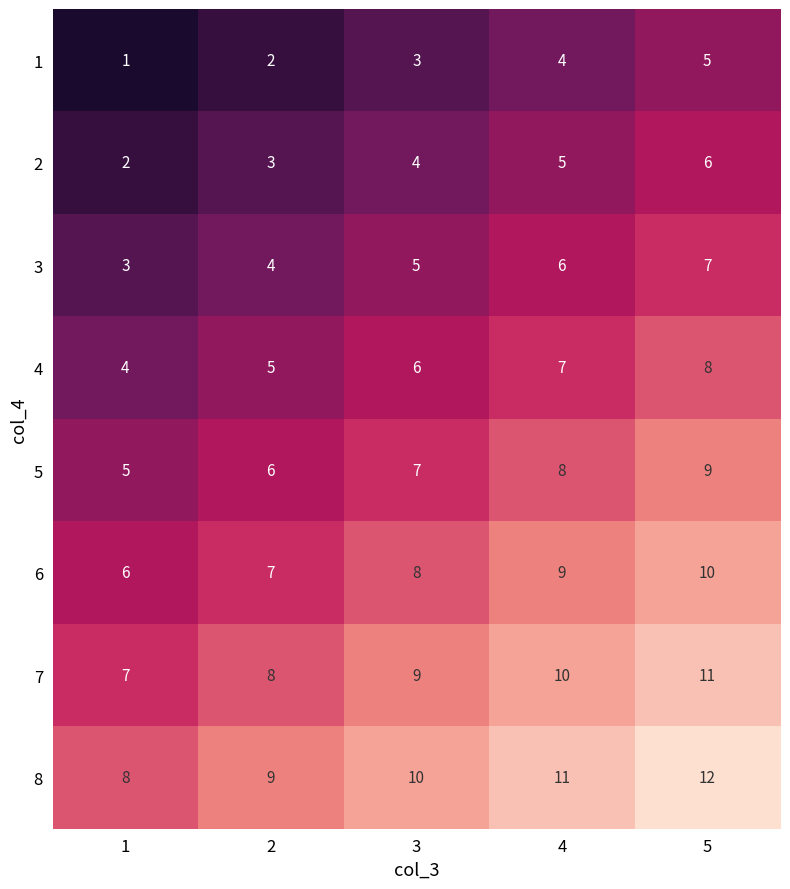

How many data points does each series have?

5